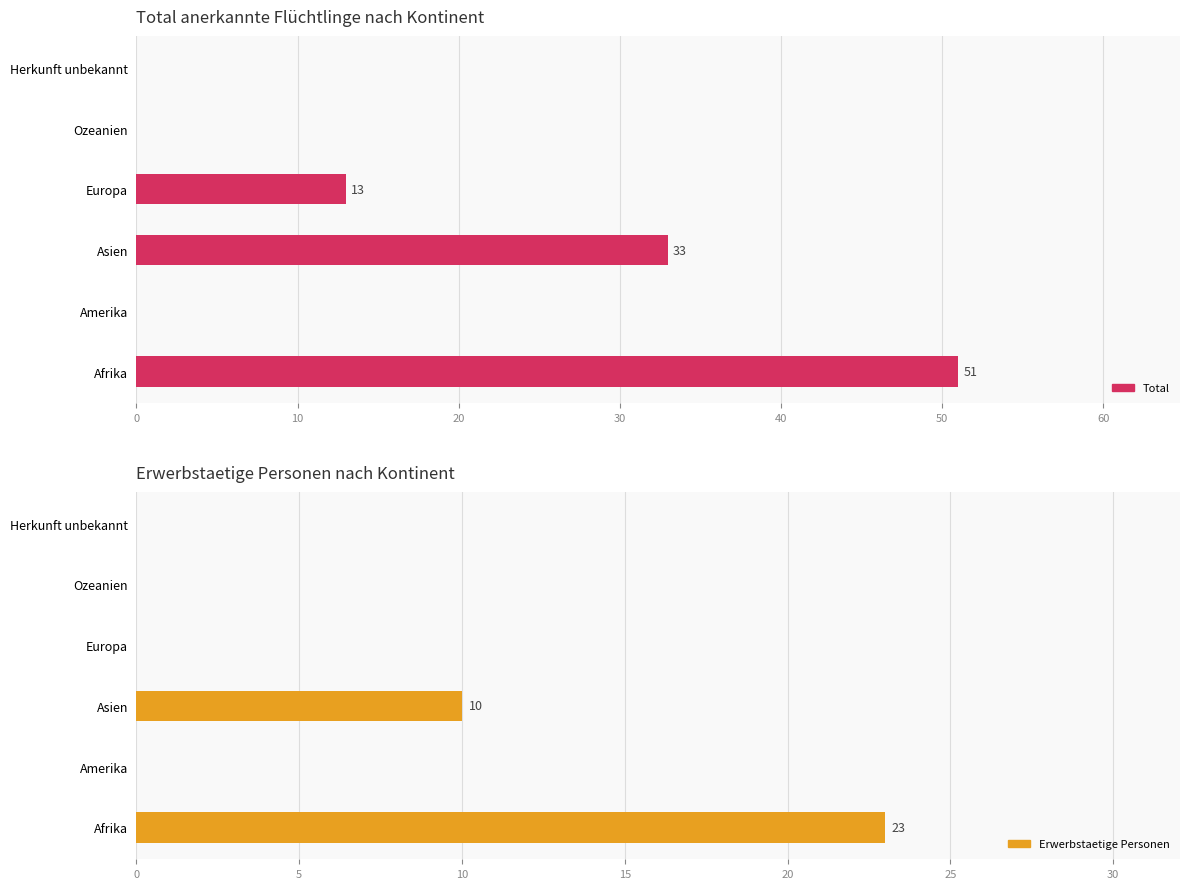

Is it true that Erwerbstaetige Personen equals -10 at Amerika?

False